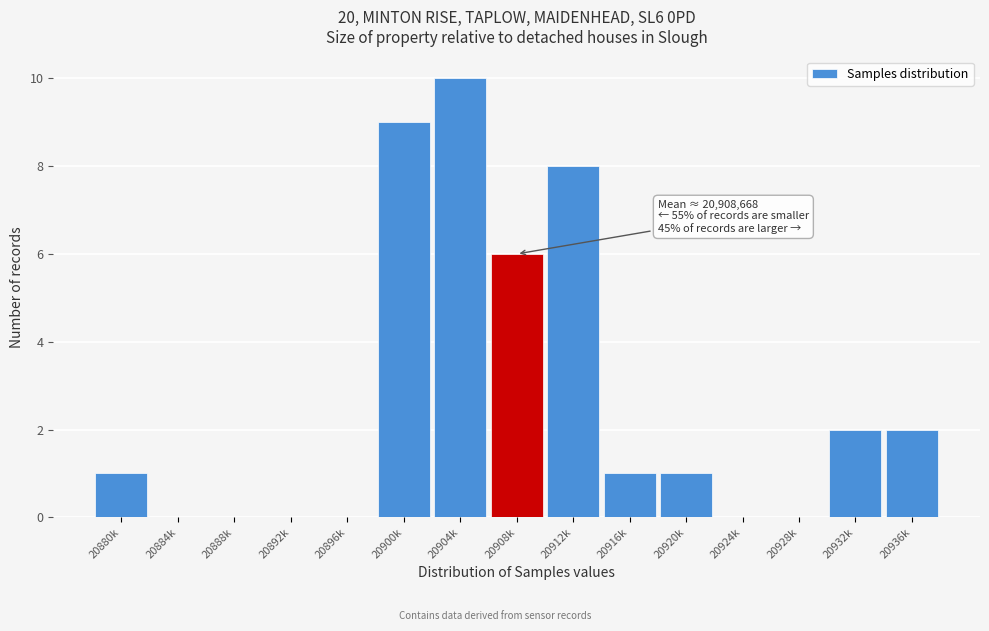

Reading right to left, list all the values displayed in this chart.

20936k=2	20932k=2	20928k=0	20924k=0	20920k=1	20916k=1	20912k=8	20908k=6	20904k=10	20900k=9	20896k=0	20892k=0	20888k=0	20884k=0	20880k=1